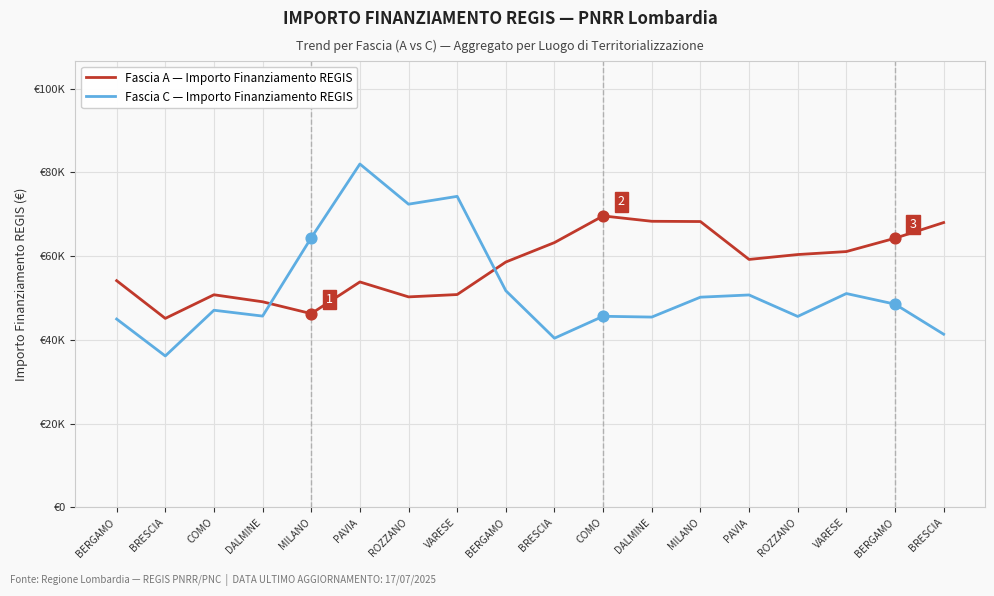

Which series has the largest total across all categories?

Fascia A — Importo Finanziamento REGIS